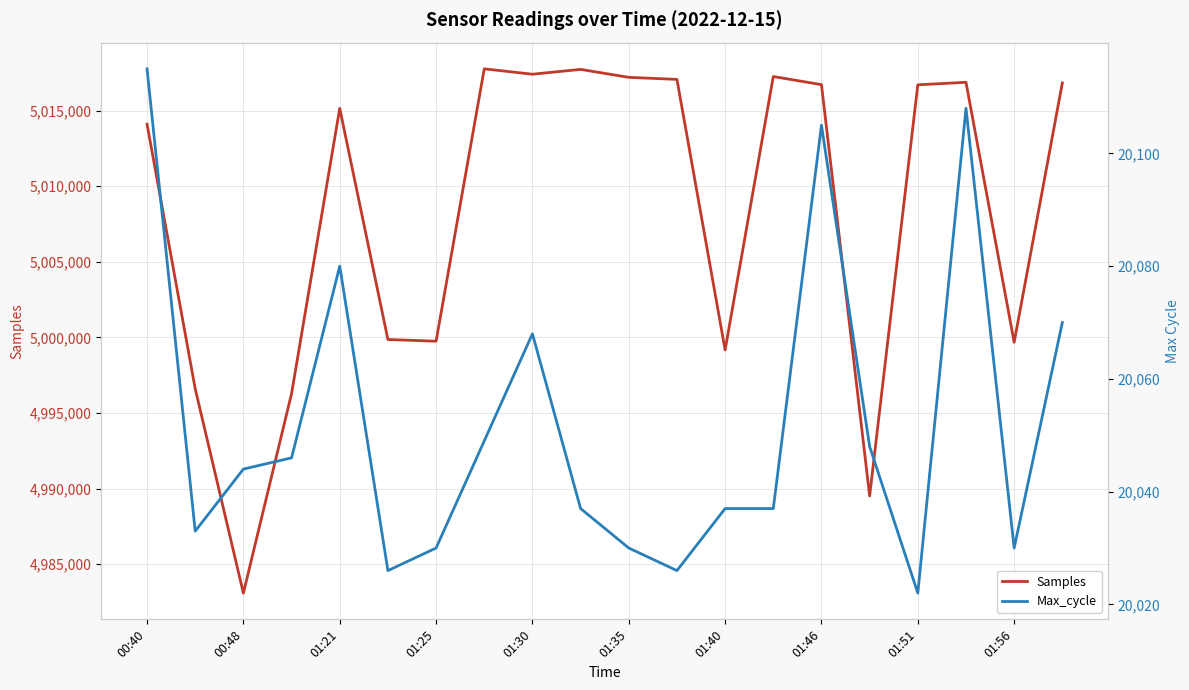

Reading left to right, extract all data points from this chart.

Samples: 5014106	4996602	4983081	4996282	5015154	4999860	4999748	5017768	5017412	5017731	5017205	5017070	4999168	5017259	5016722	4989510	5016709	5016879	4999681	5016835
Max_cycle: 20115	20033	20044	20046	20080	20026	20030	20049	20068	20037	20030	20026	20037	20037	20105	20048	20022	20108	20030	20070